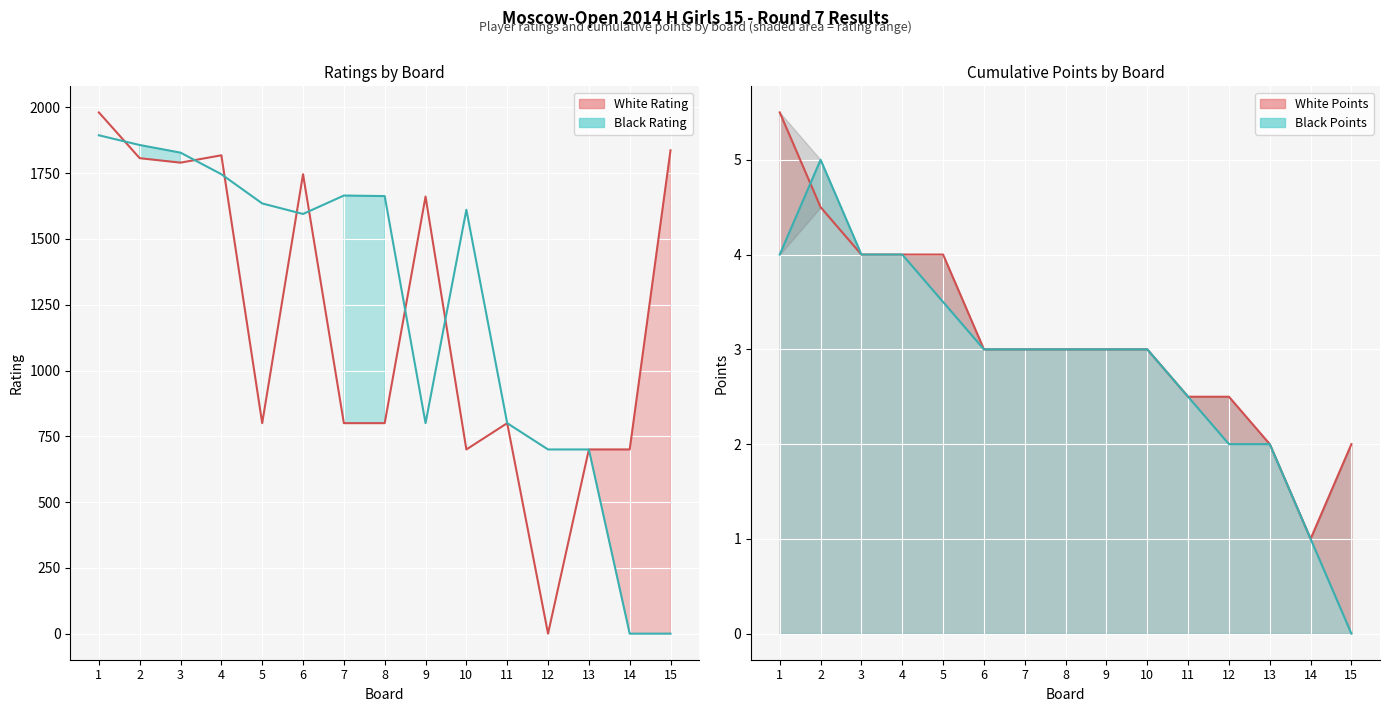

The White Rating line series shows 923.7 at 13. True or false?

False